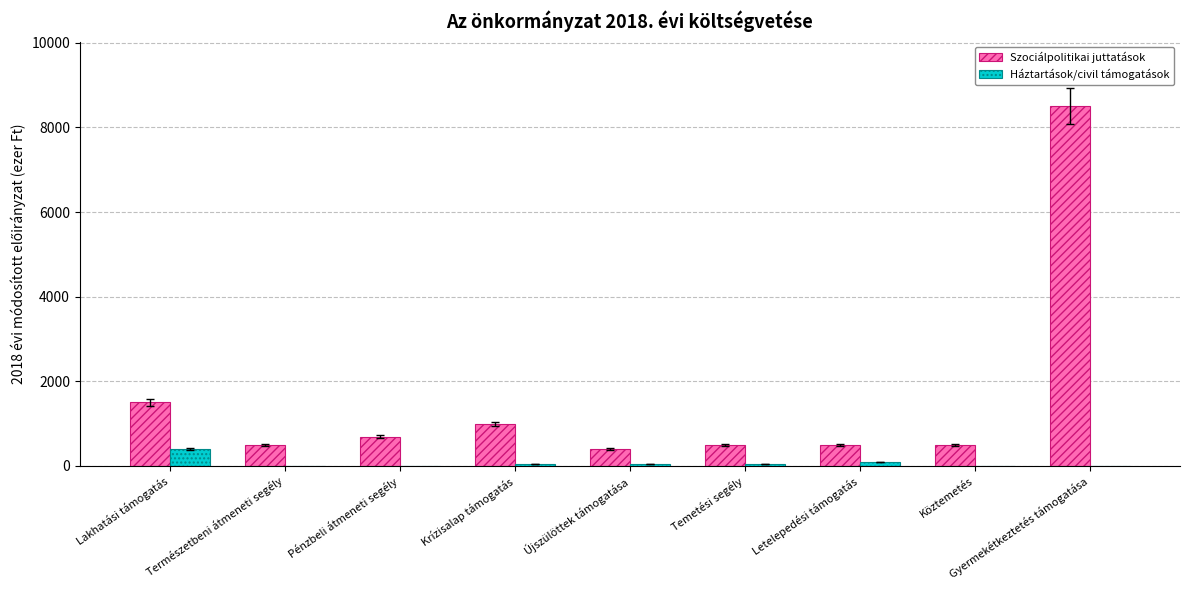

Count the Háztartások/civil támogatások values in the range 0 to 50.

7